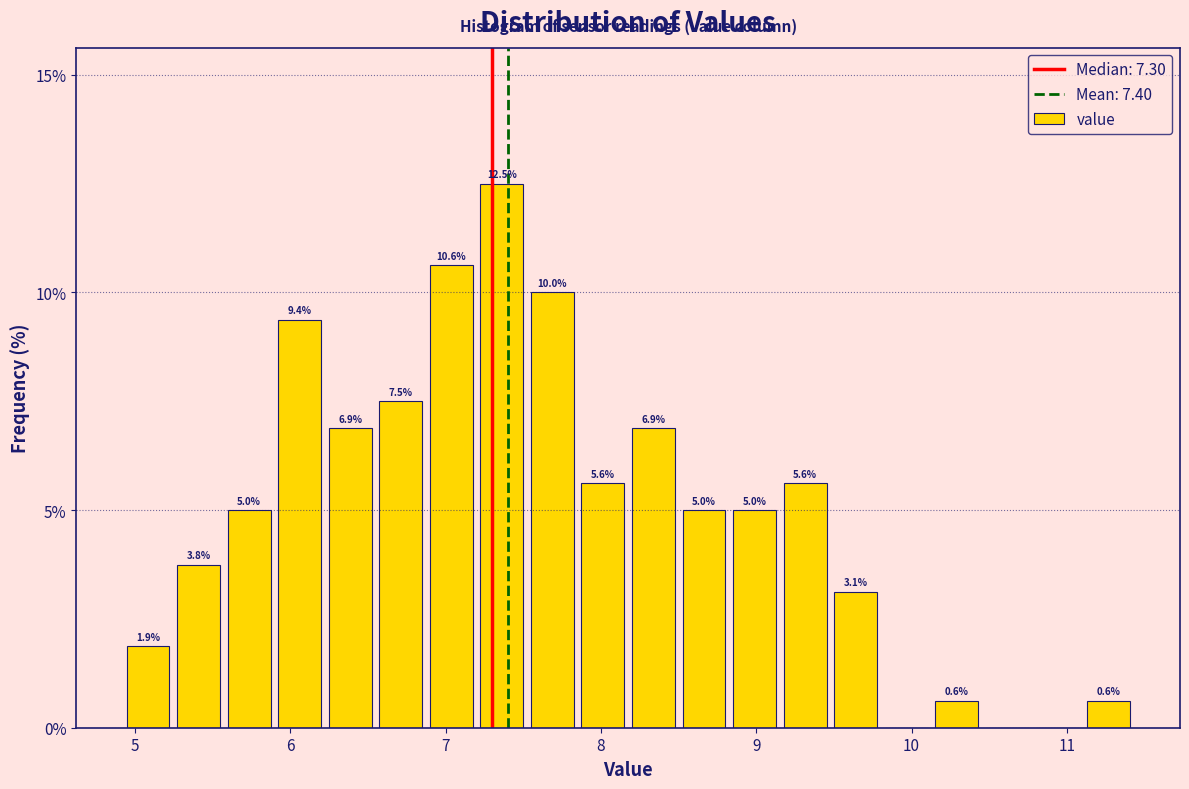

Read against the x-axis, roughly where is the centre of the tallest bar?

7.4